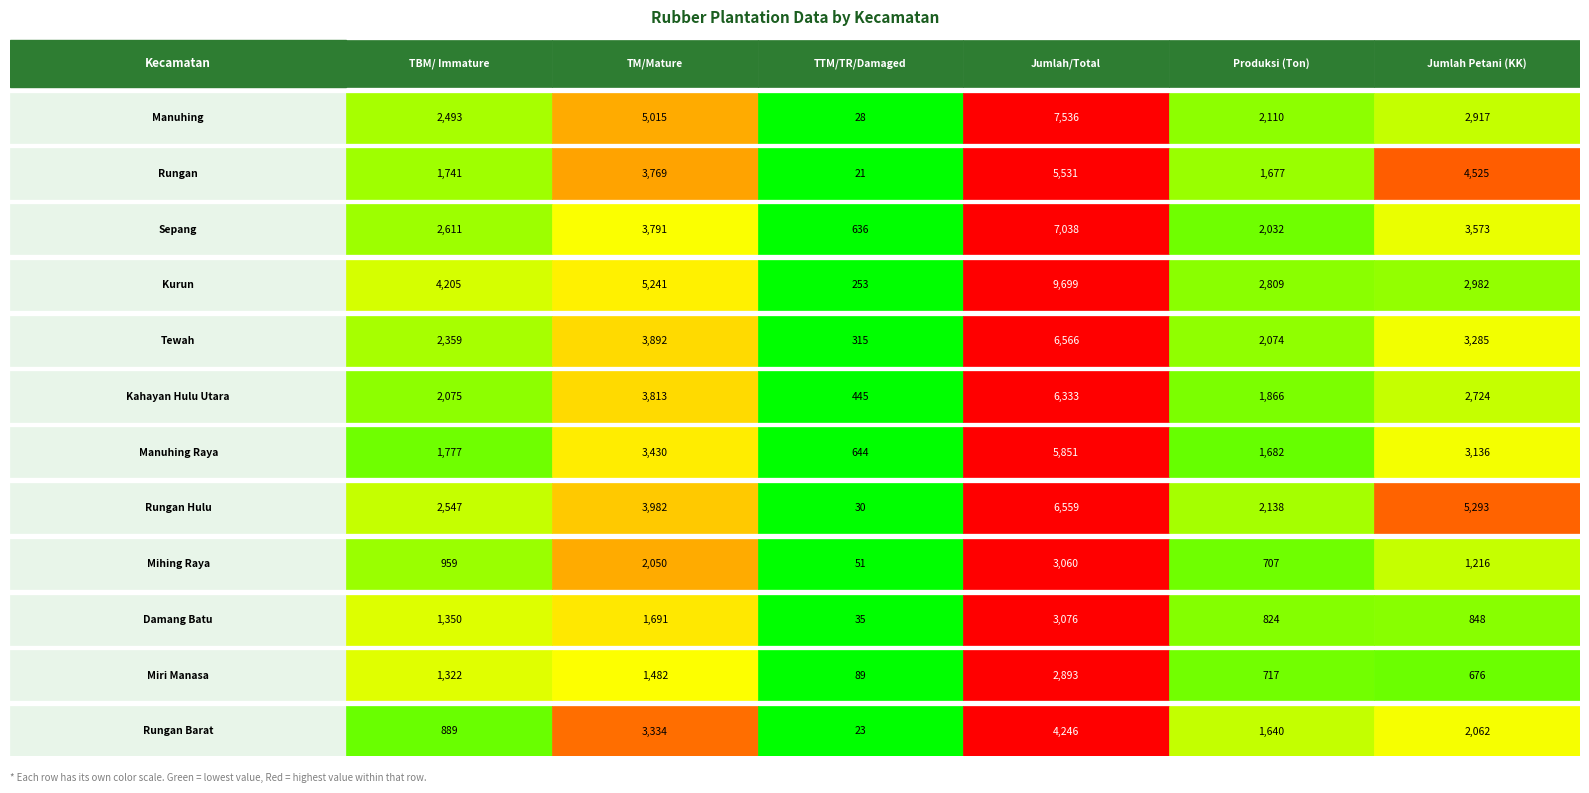

Count the number of categories in the chart.

12